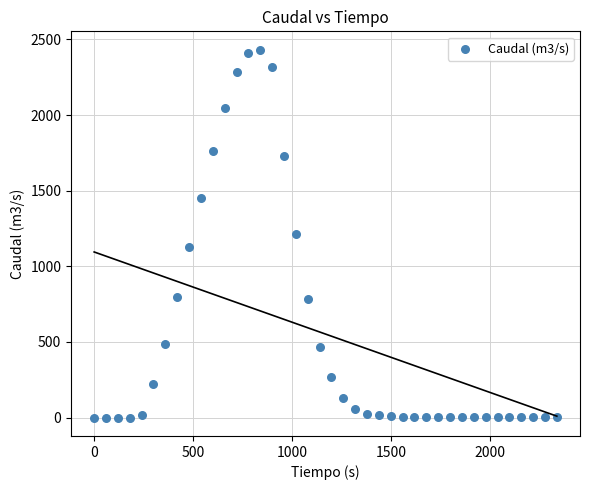

What is the range of Y values (max minus min)?

2432.0